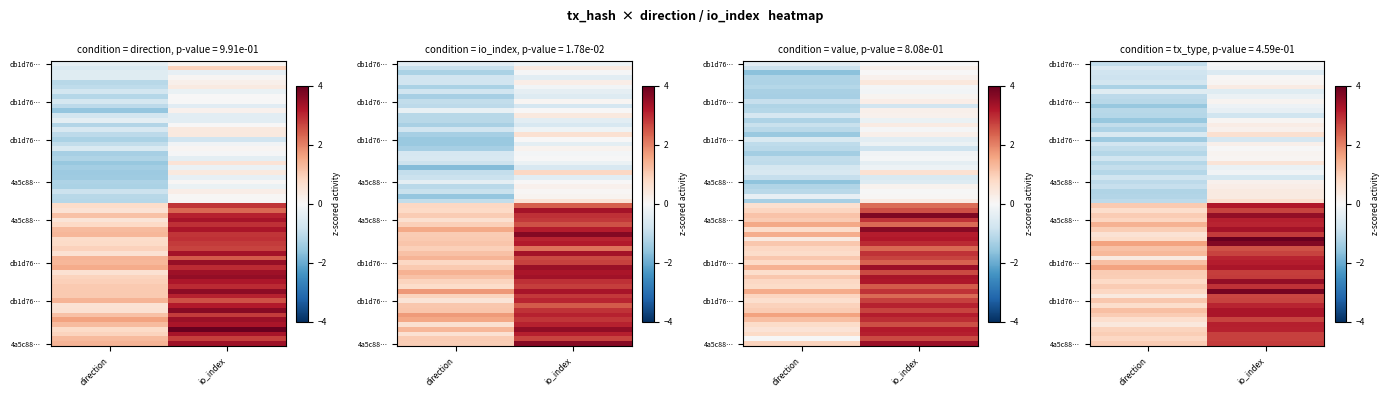

How many db1d76e4b6de383480167f4f050bc2533bba943 values are between -1 and 0?

2